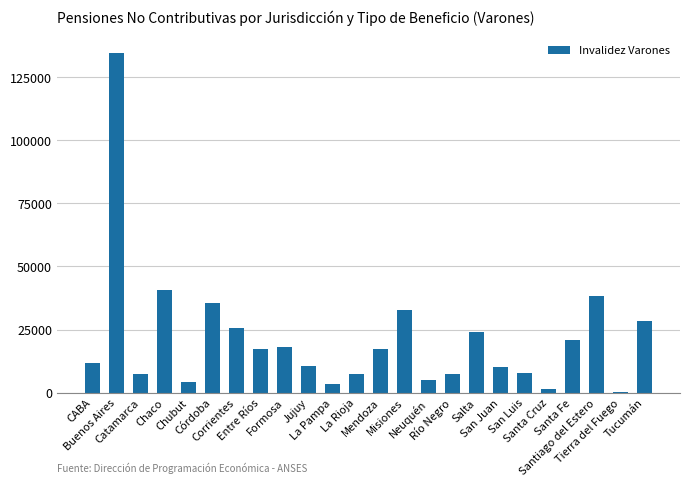

What position from the left is San Juan?

18